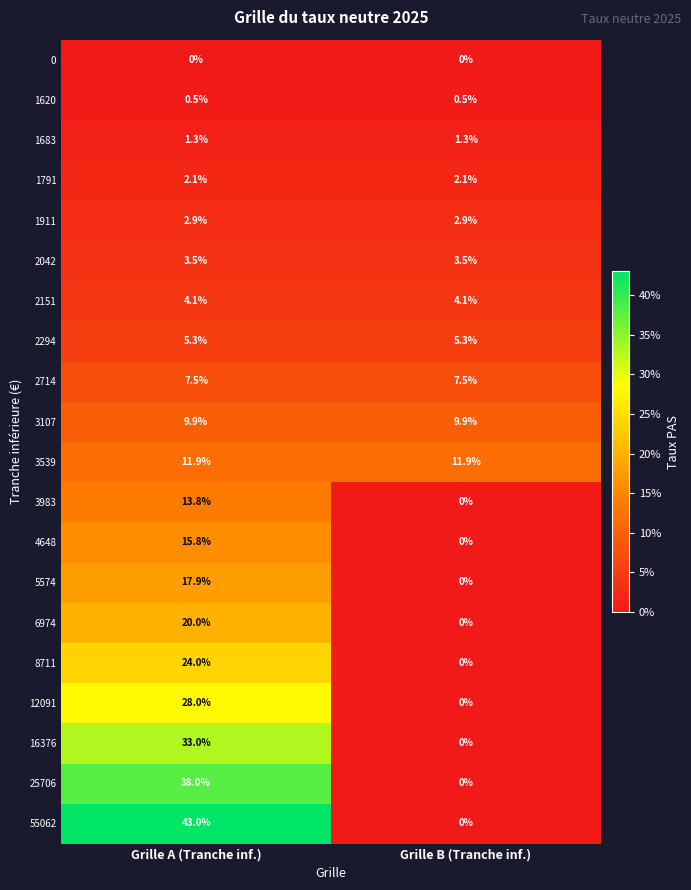

How many distinct data groups are displayed?

20